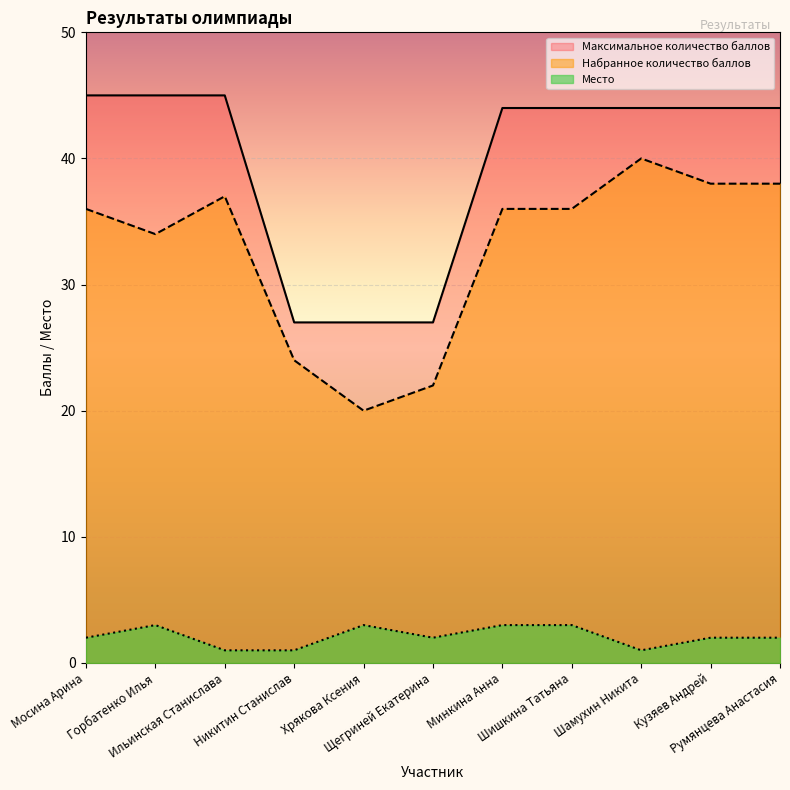

Which category has the highest value in the Место series?

Горбатенко Илья